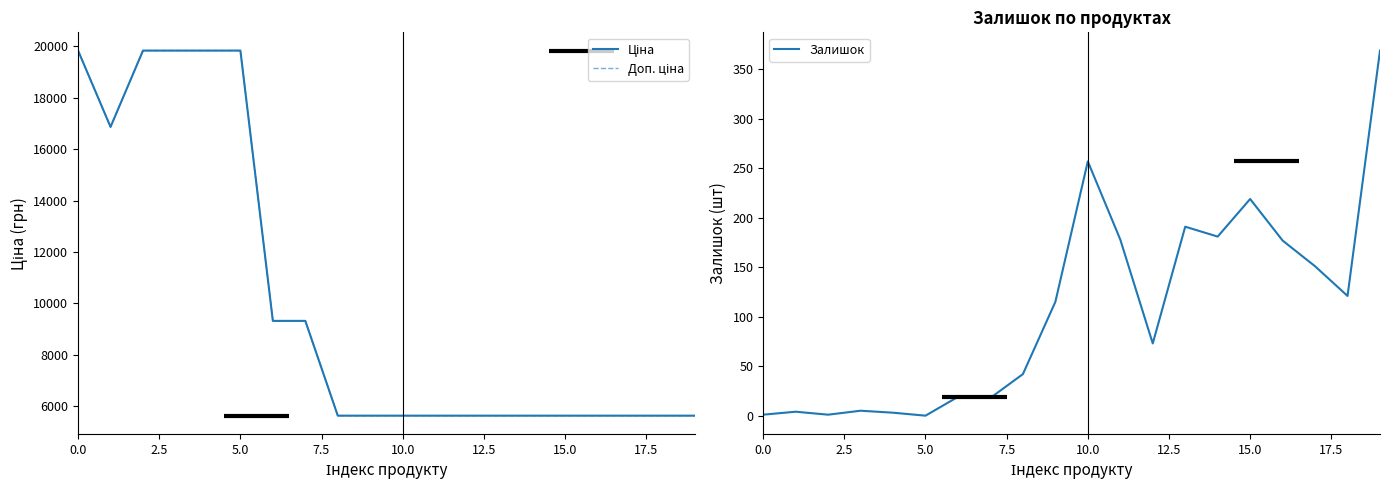

What is the average value of the Доп. ціна series?

10114.7